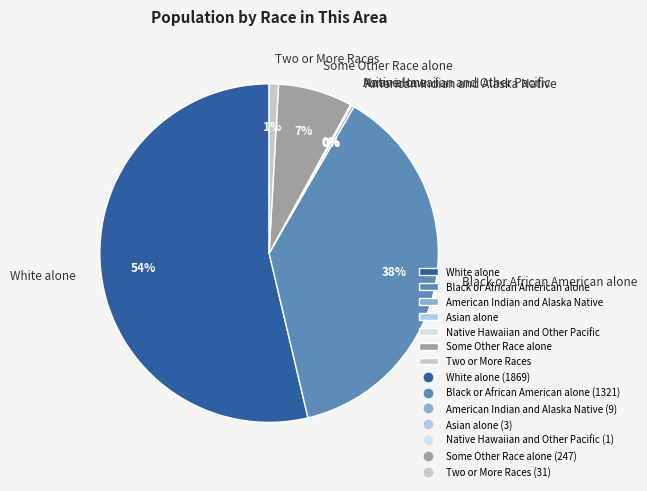

True or false: Some Other Race alone accounts for 7% of the total.

True